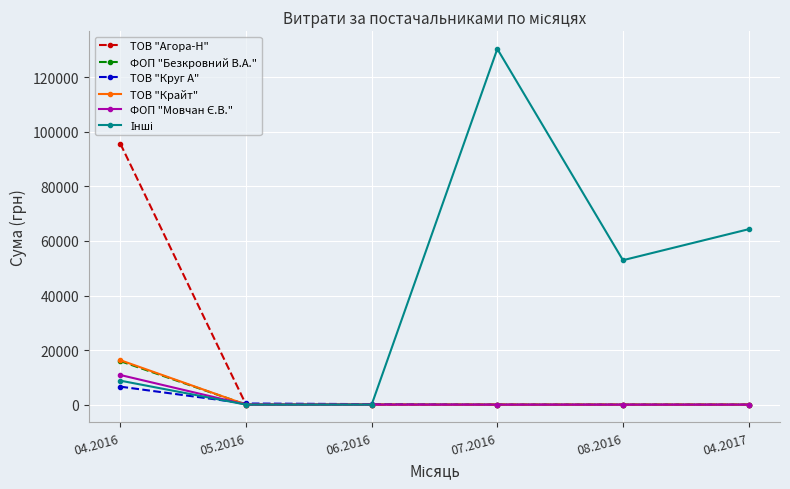

The value of ФОП "Безкровний В.А." at 08.2016 is -9574.0. True or false?

False